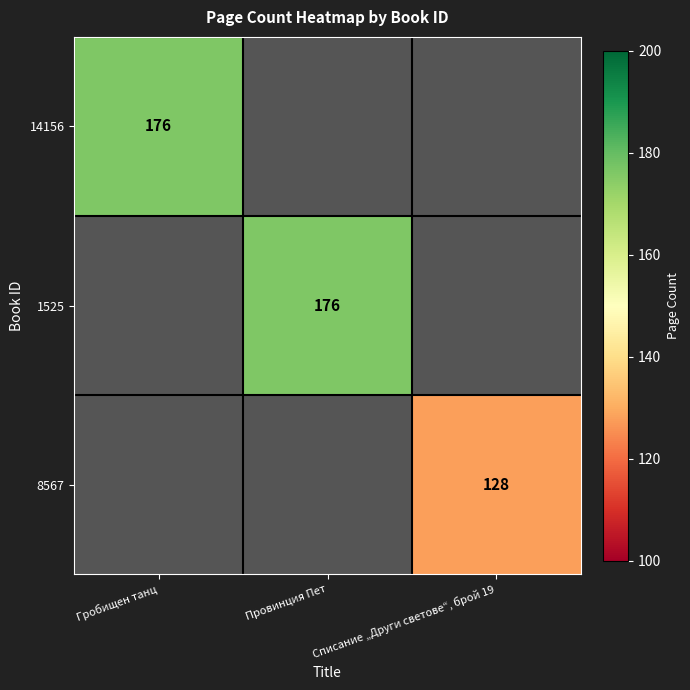

What is the smallest value displayed?

128.0